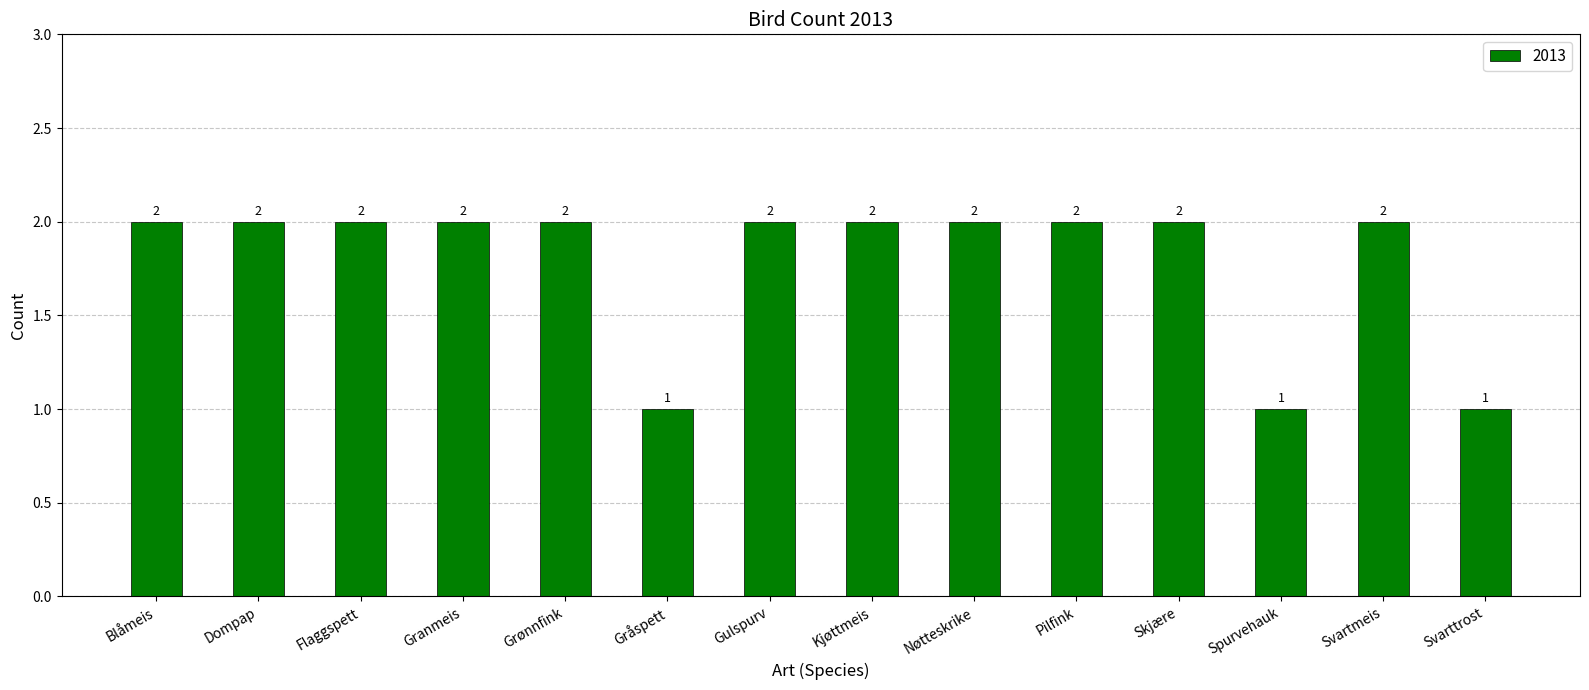

How many values are between 2 and 3?

11